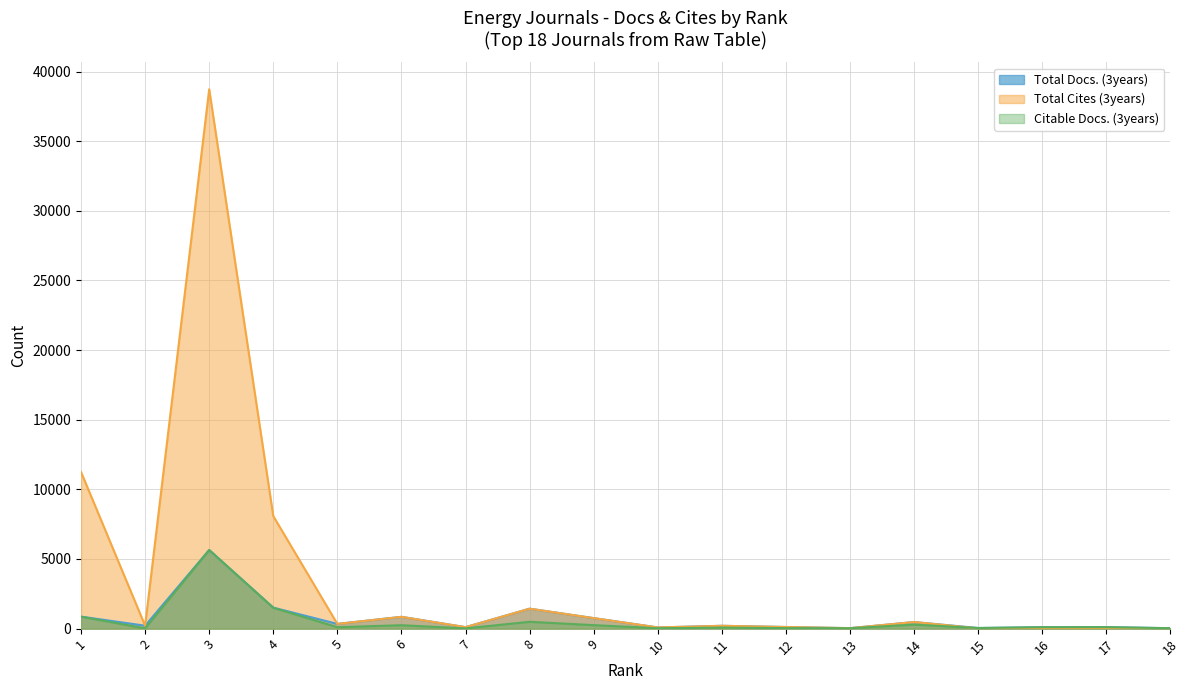

True or false: Total Cites (3years) has more than 0 interior local peaks.

True